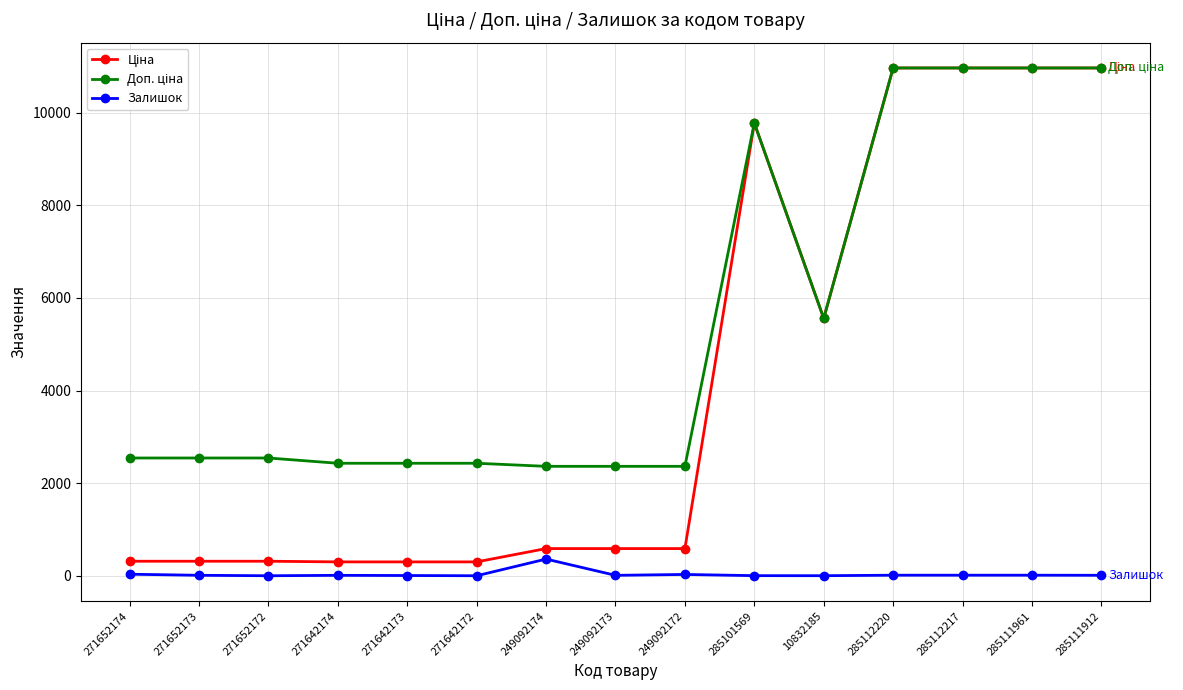

At how many categories does at least one series exceed 9325?

5